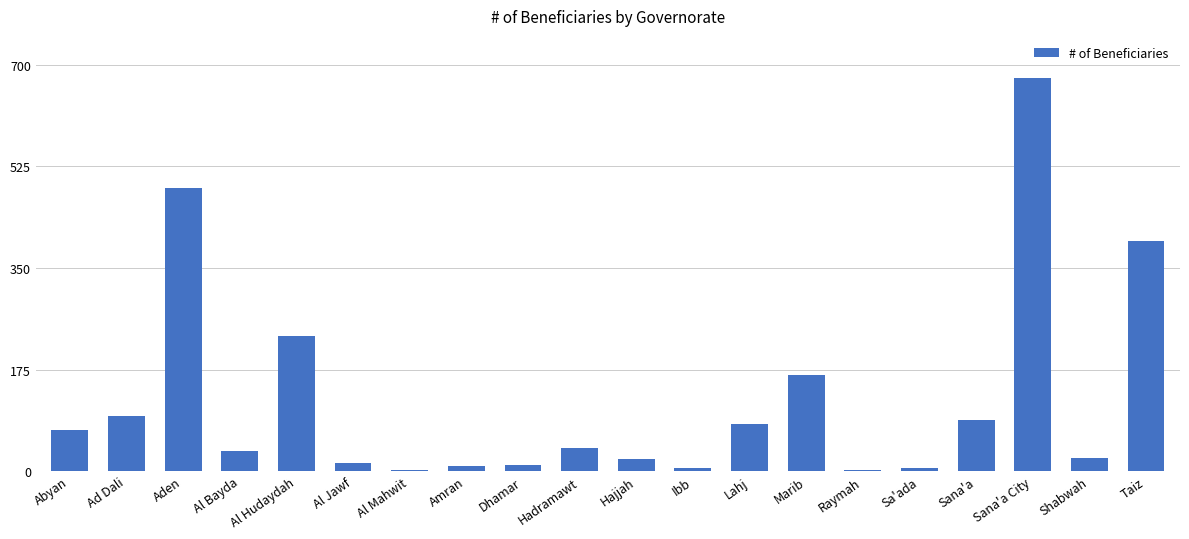

The value at Taiz is 396. True or false?

True